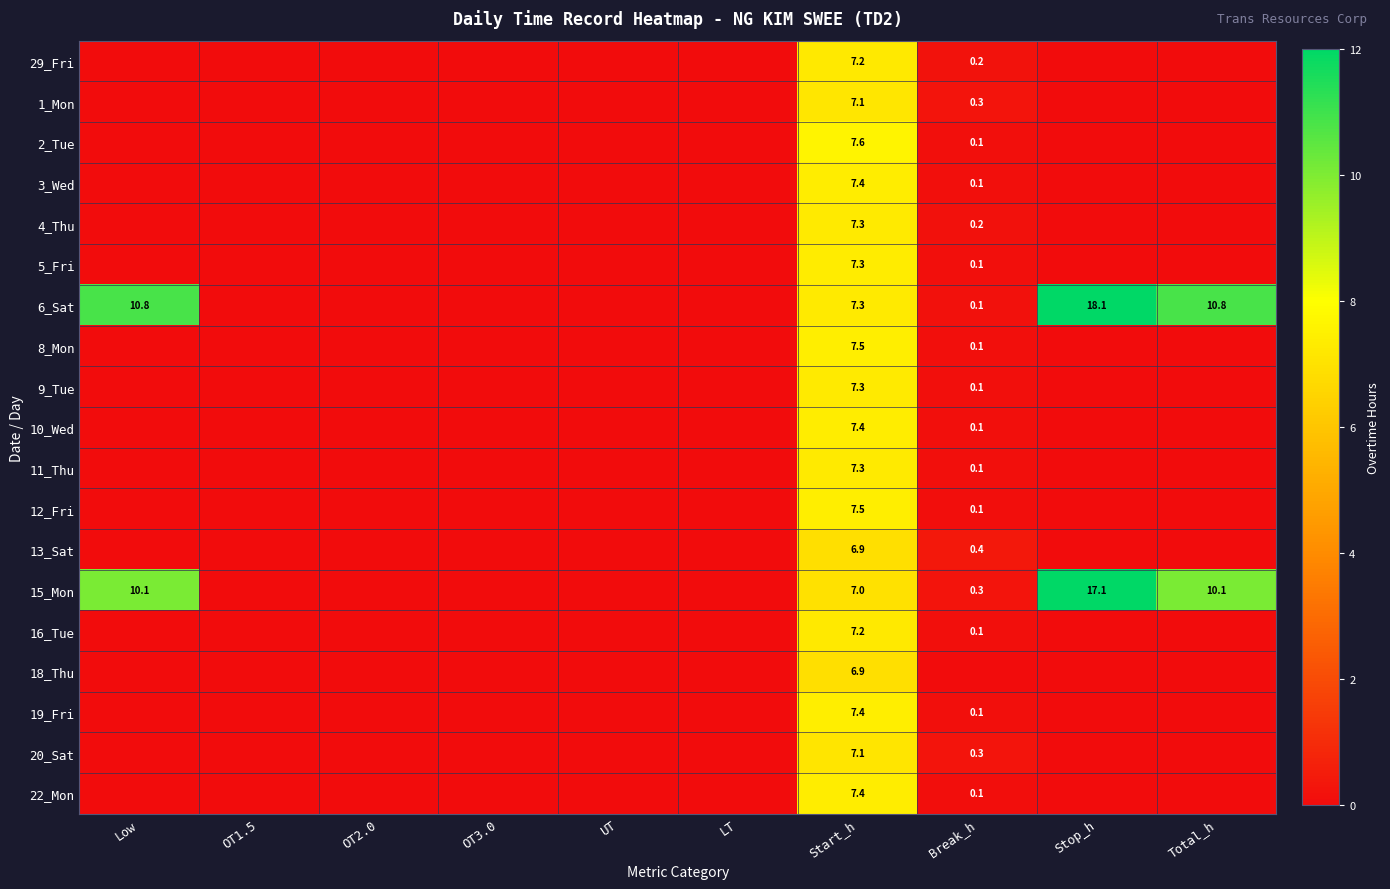

The 15_Mon series shows 27.8 at Stop_h. True or false?

False